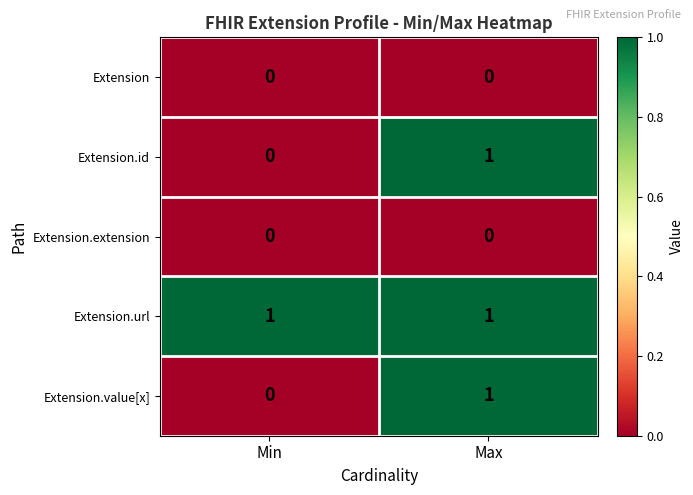

The Extension.id series shows 0 at Min. True or false?

True